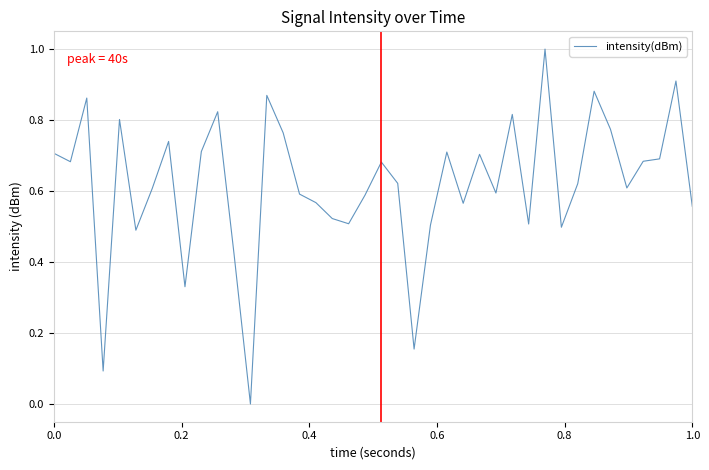

What is the greatest value displayed?

1.0